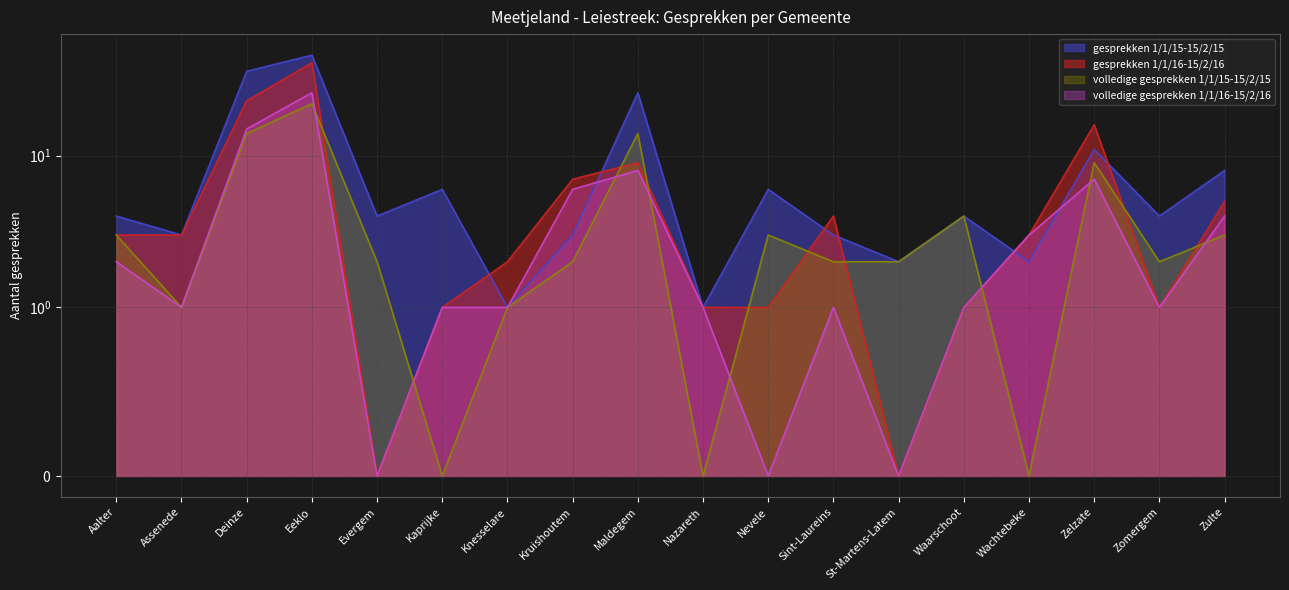

At which label does volledige gesprekken 1/1/15-15/2/15 first exceed 2?

Aalter